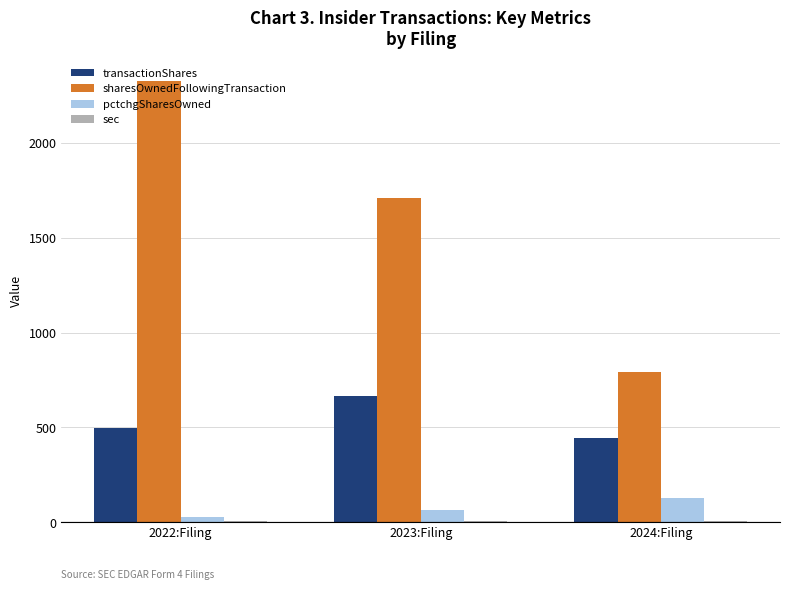

Is it true that transactionShares equals 499 at 2022:Filing?

True